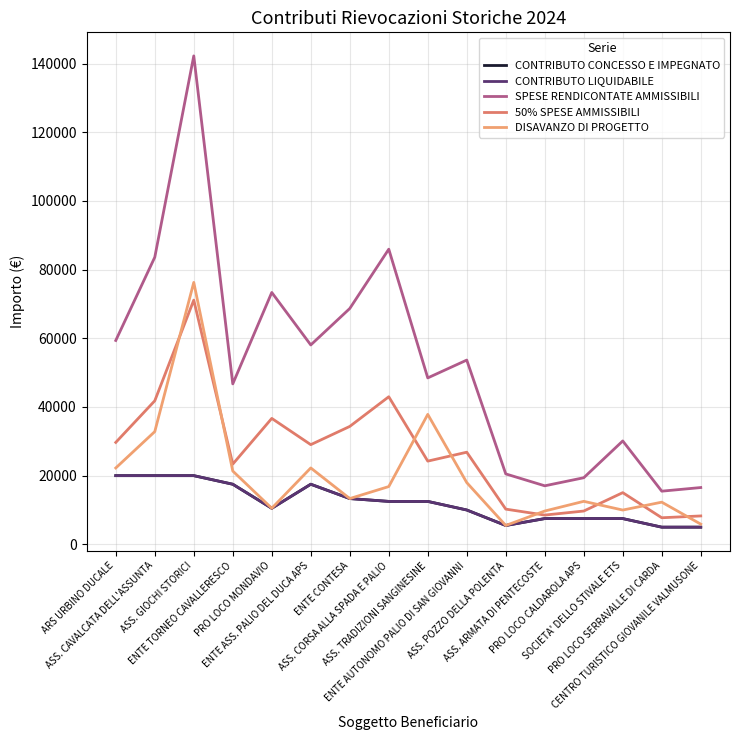

What is the difference between the CONTRIBUTO CONCESSO E IMPEGNATO values at ASS. CORSA ALLA SPADA E PALIO and SOCIETA' DELLO STIVALE ETS?

5000.0